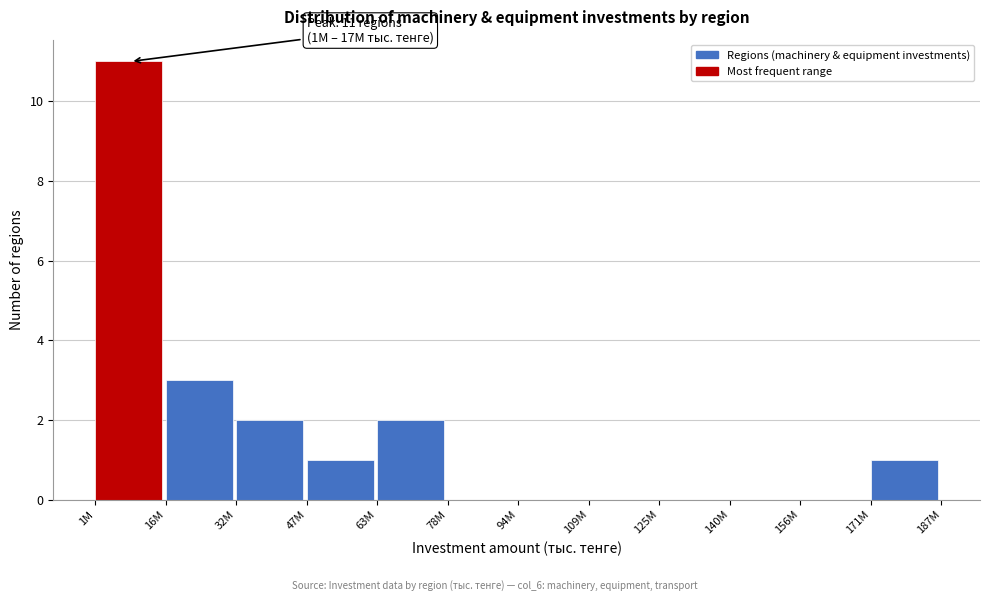

Reading left to right, transcribe all the data shown in this chart.

1M=11	16M=3	32M=2	47M=1	63M=2	78M=0	94M=0	109M=0	125M=0	140M=0	156M=0	171M=1